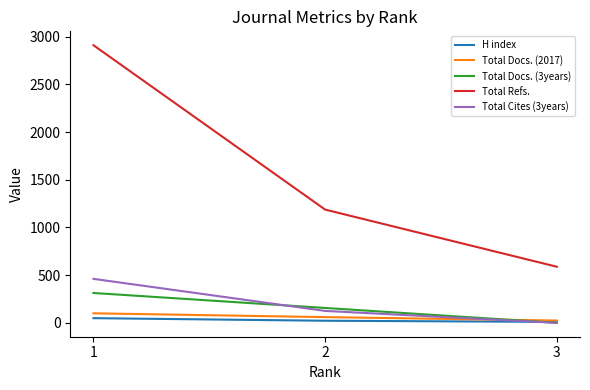

What is the difference between the highest and lowest values at 1?

2861